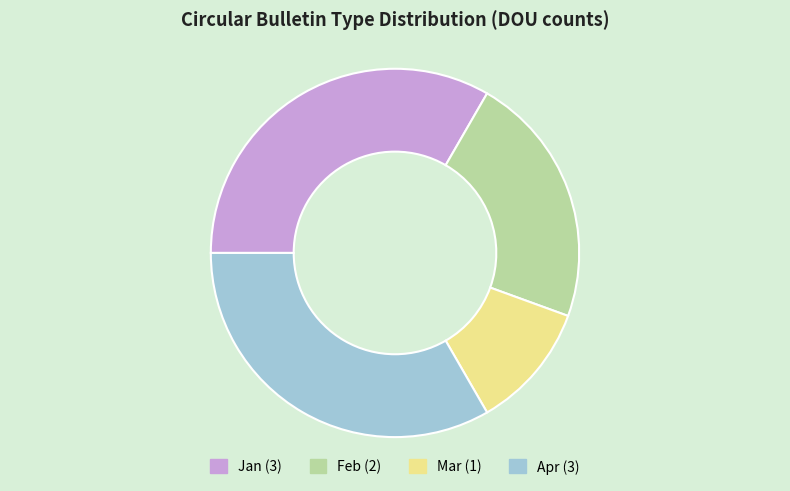

Which slice is the smallest?

Mar